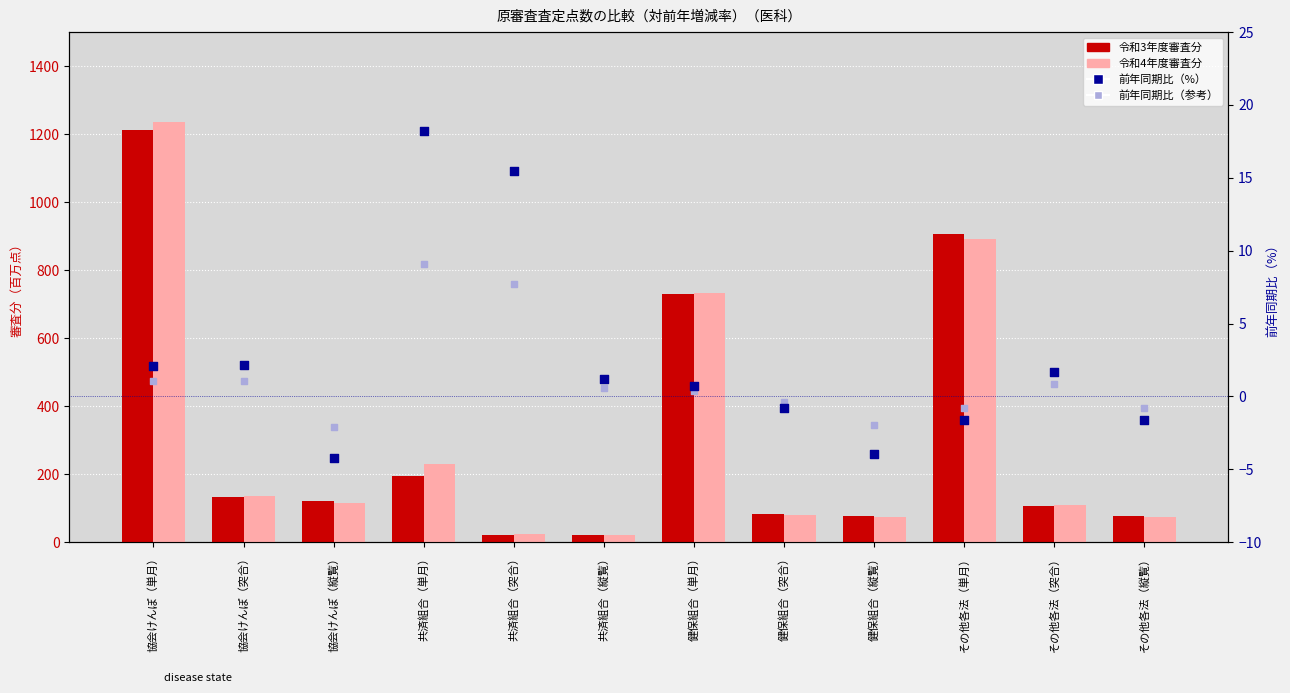

What are all the series names shown in the legend?

令和3年度審査分, 令和4年度審査分, 前年同期比（%）, 前年同期比（参考）